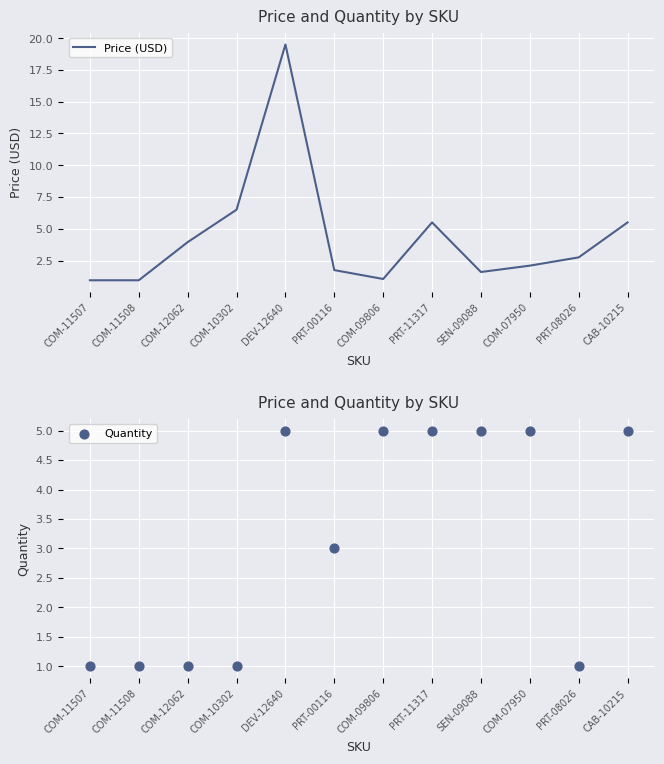

What are all the series names shown in the legend?

Price (USD), Quantity